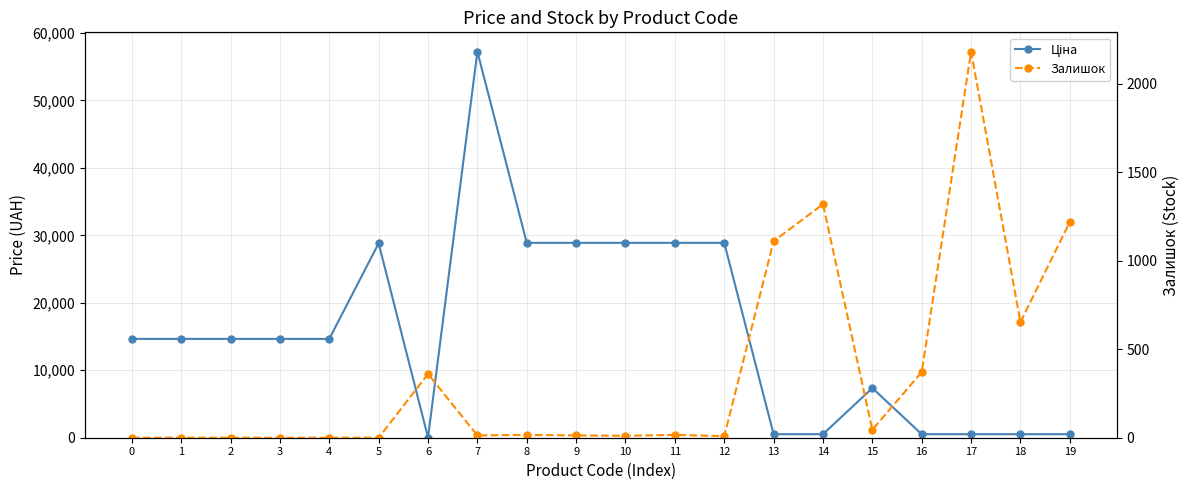

Reading right to left, what are all the values shown in this chart?

Ціна: 522.2	522.2	522.2	522.2	7360.2	522.2	522.2	28890.3	28890.3	28890.3	28890.3	28890.3	57235.5	32.0	28821.8	14649.6	14649.6	14649.6	14649.6	14649.6
Залишок: 1219.0	653.0	2181.0	371.0	45.0	1319.0	1110.0	9.0	16.0	11.0	13.0	16.0	13.0	360.0	0.0	0.0	0.0	0.0	0.0	0.0